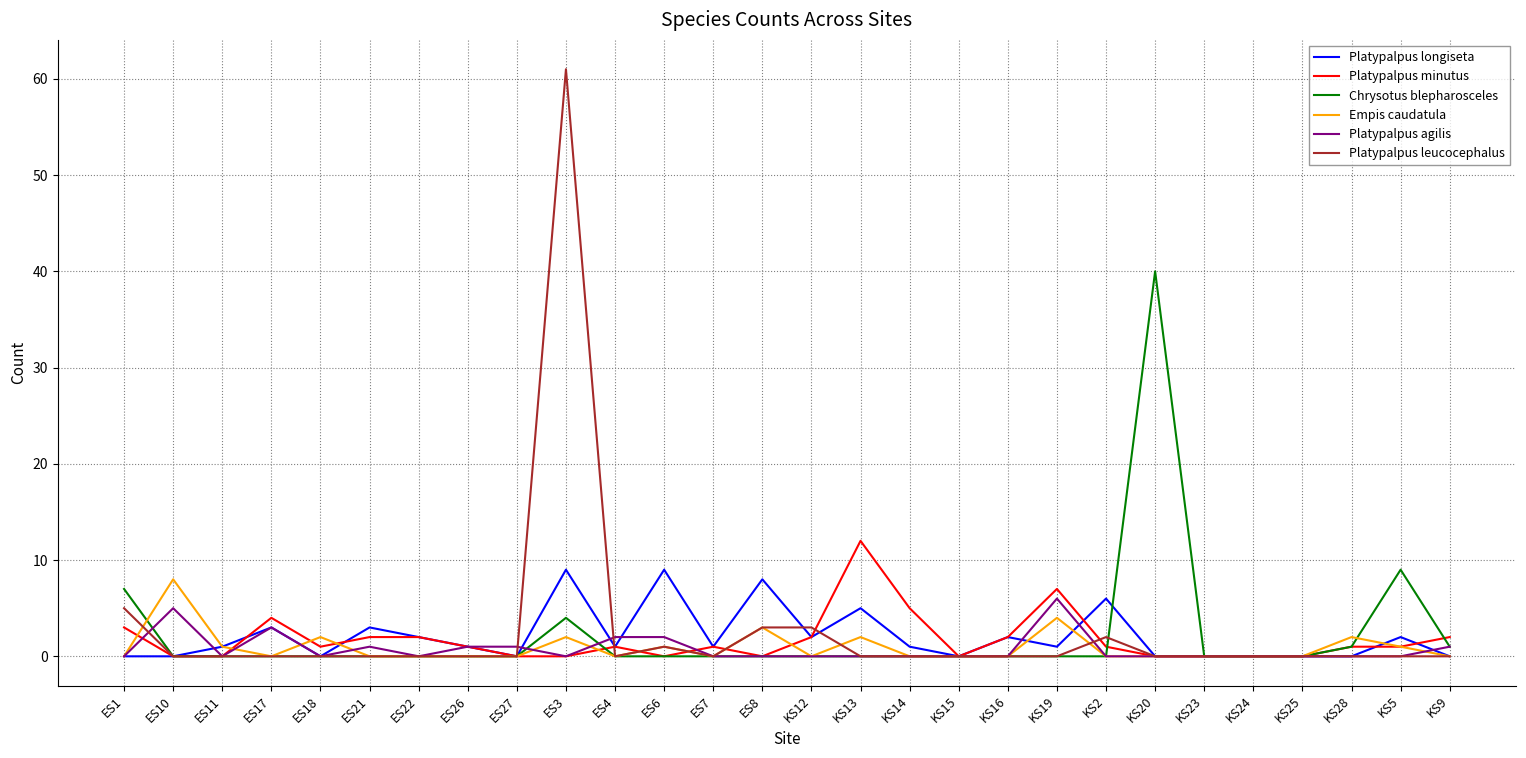

Is the value of Platypalpus minutus at KS14 greater than the value of Empis caudatula at KS12?

Yes